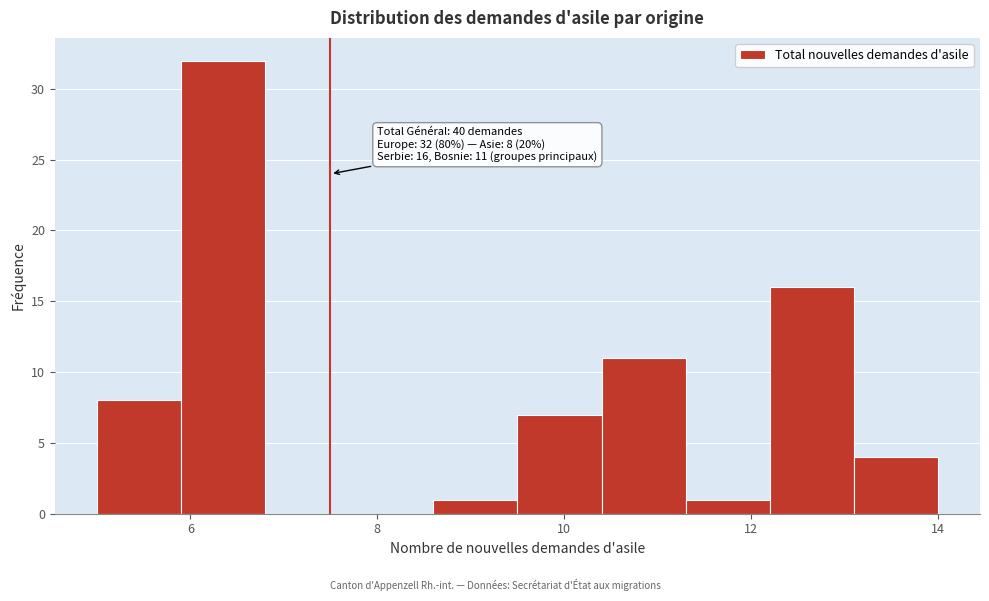

Over which range of the x-axis is the bar tallest?

5.9 to 6.8